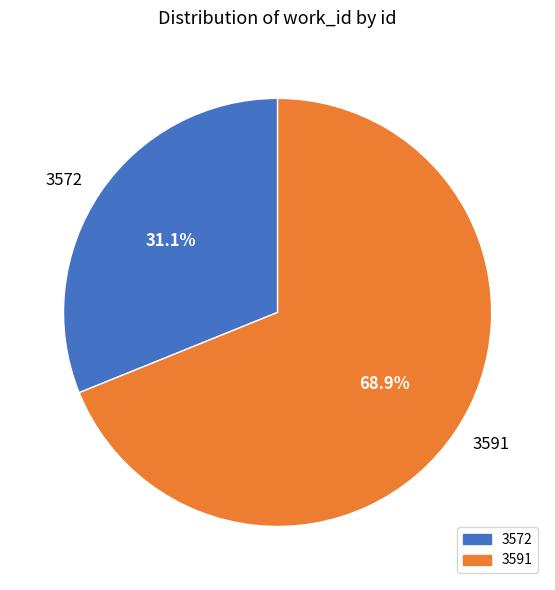

To the nearest percent, what percentage of the pie is 3591?

69%